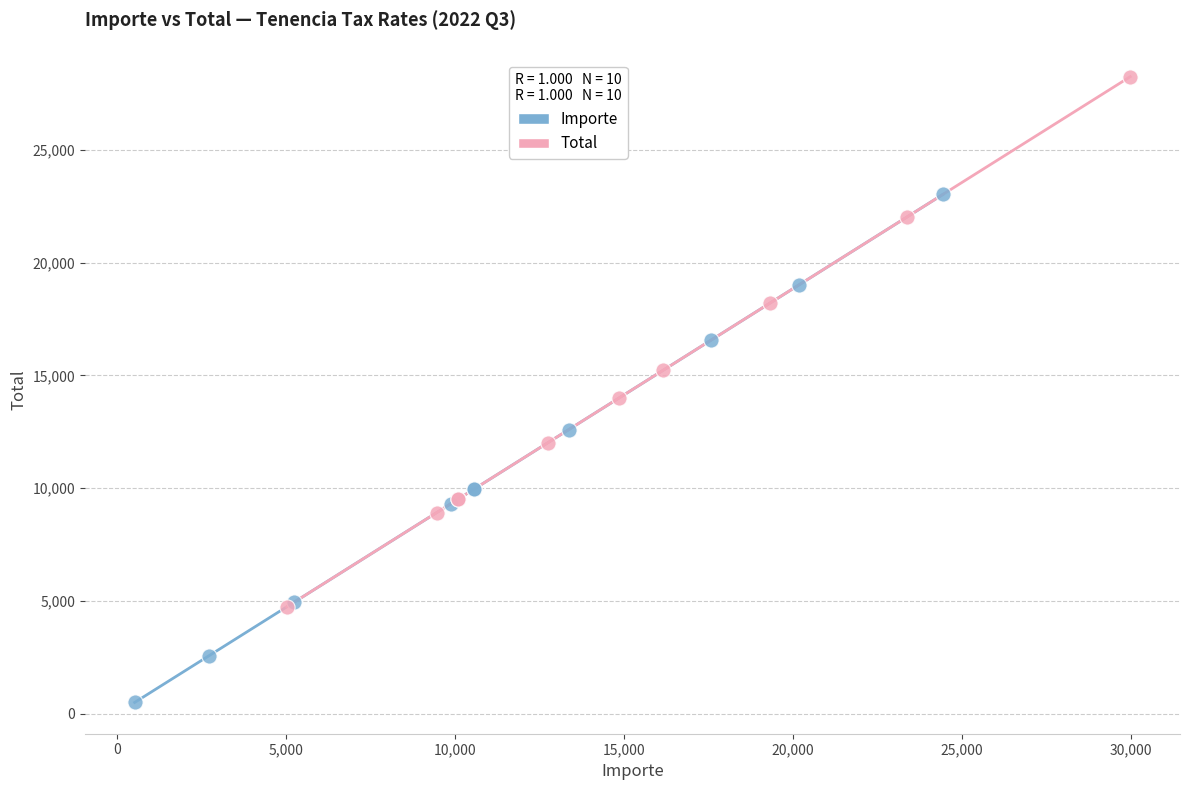

Which series contains the highest Y value?

Total